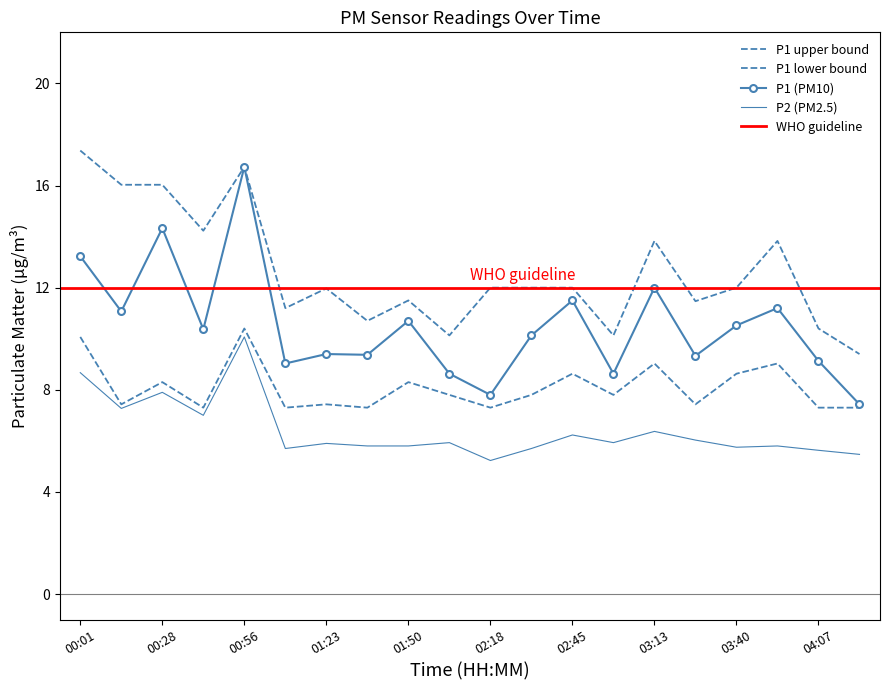

List the series in order of their overall mean, highest first.

P1_upper, P1, P1_lower, P2